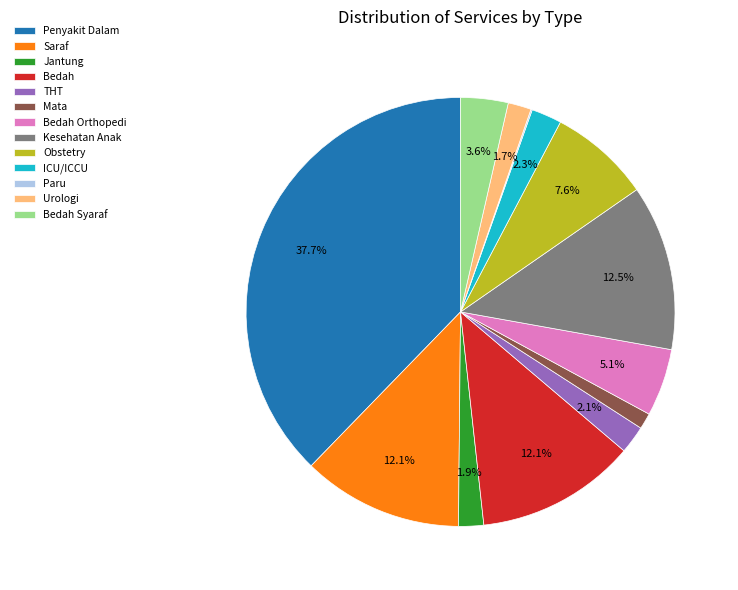

What is the largest slice in the pie chart?

Penyakit Dalam